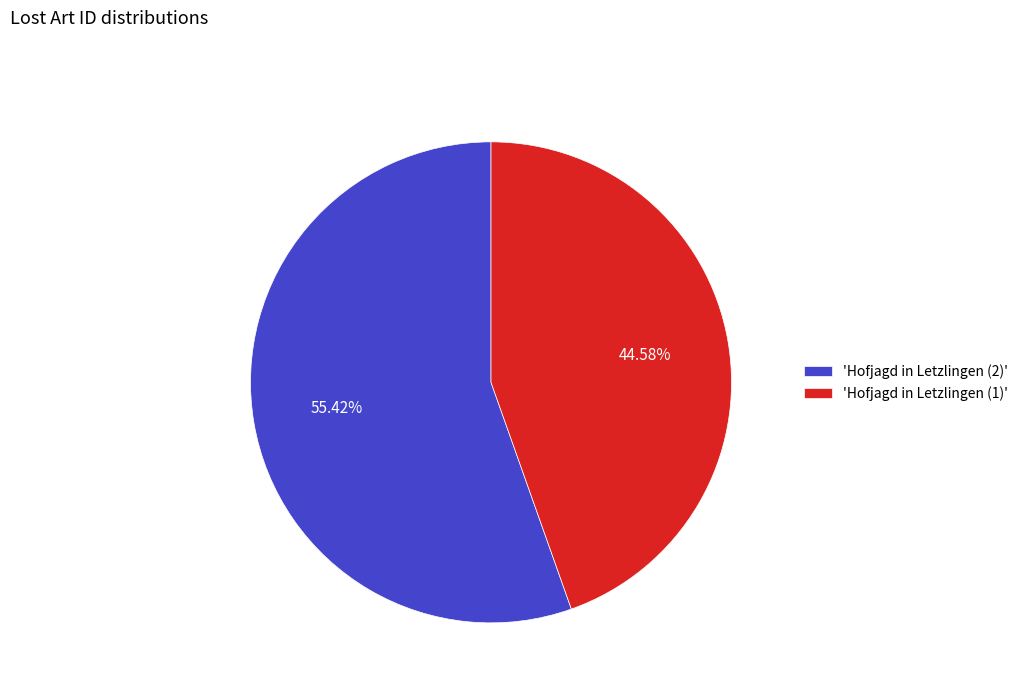

What is the largest slice in the pie chart?

'Hofjagd in Letzlingen (2)'